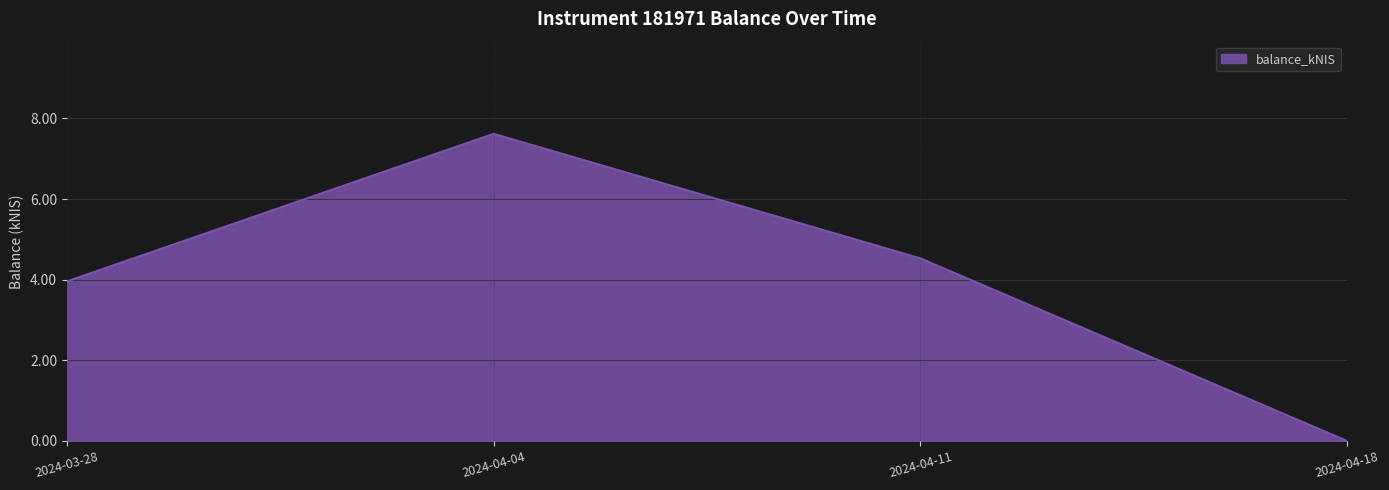

At which category does the chart reach its peak across all series?

2024-04-04